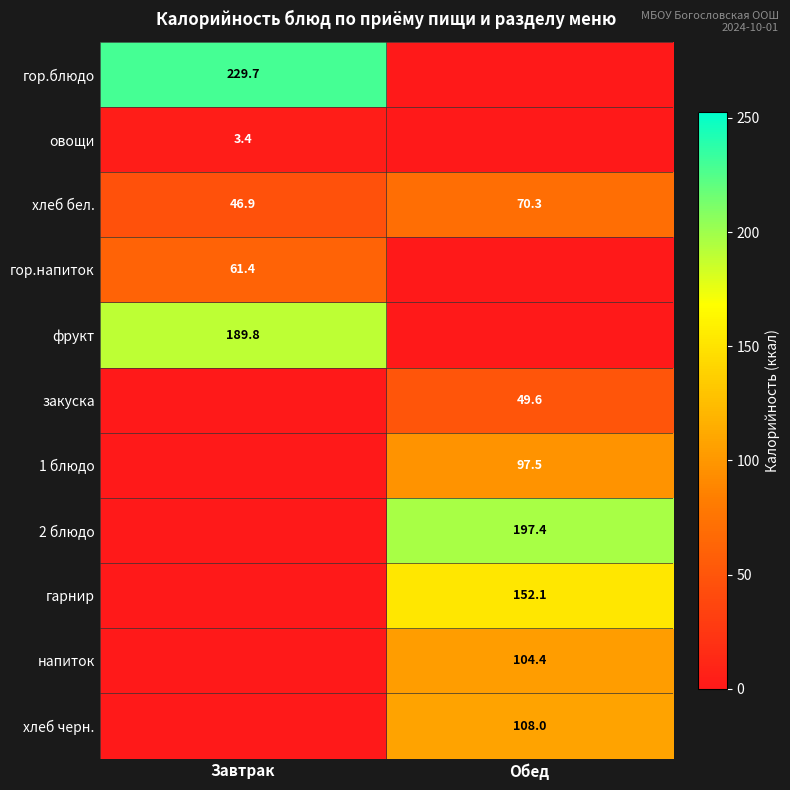

What is the spread (max minus min) of values at Завтрак?

229.7